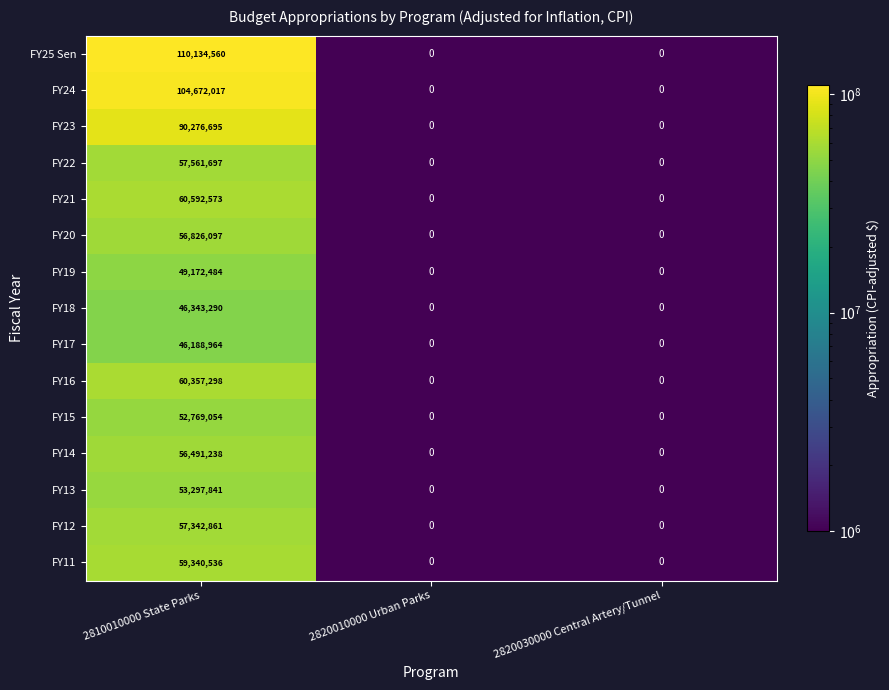

Count the FY11 values in the range 0 to 59340536.

3